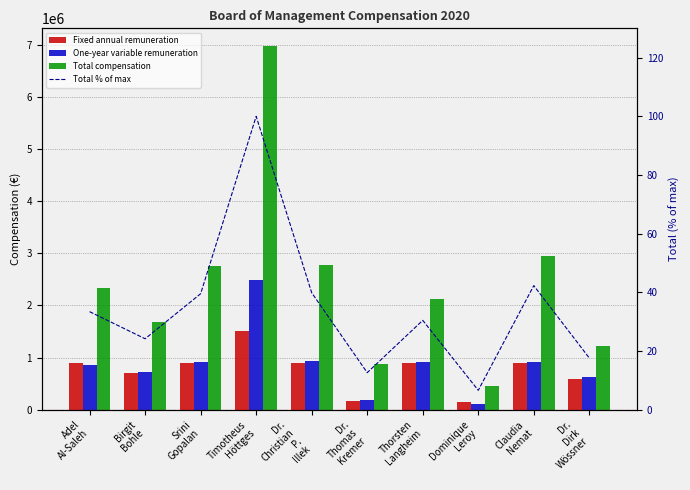

True or false: Total compensation has a value of 2382607.6 at Timotheus
Höttges.

False